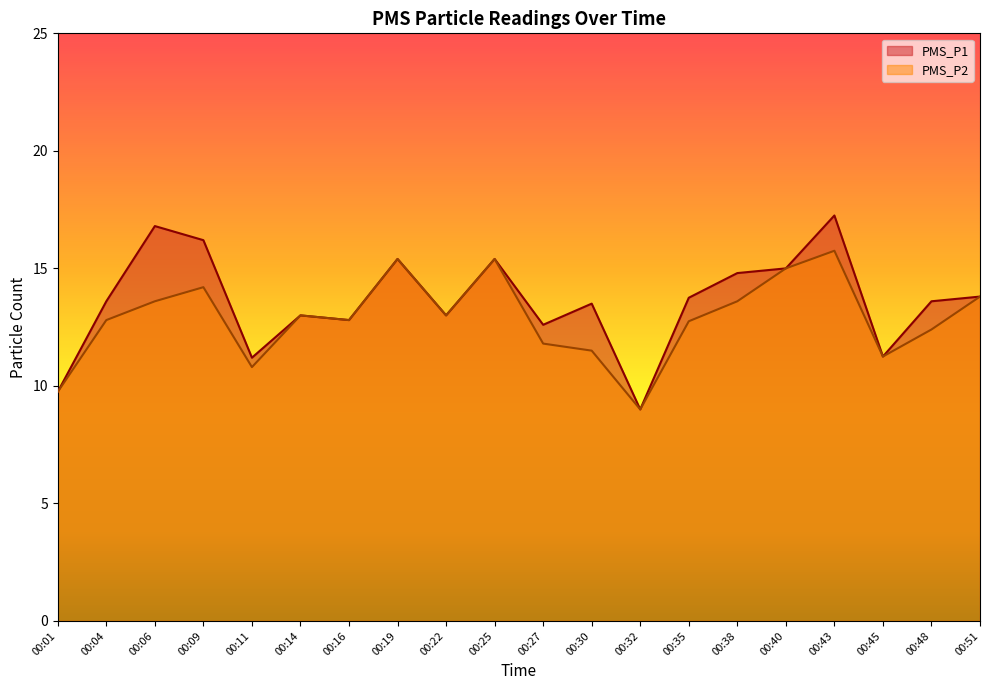

True or false: PMS_P2 and PMS_P1 intersect in this chart.

False